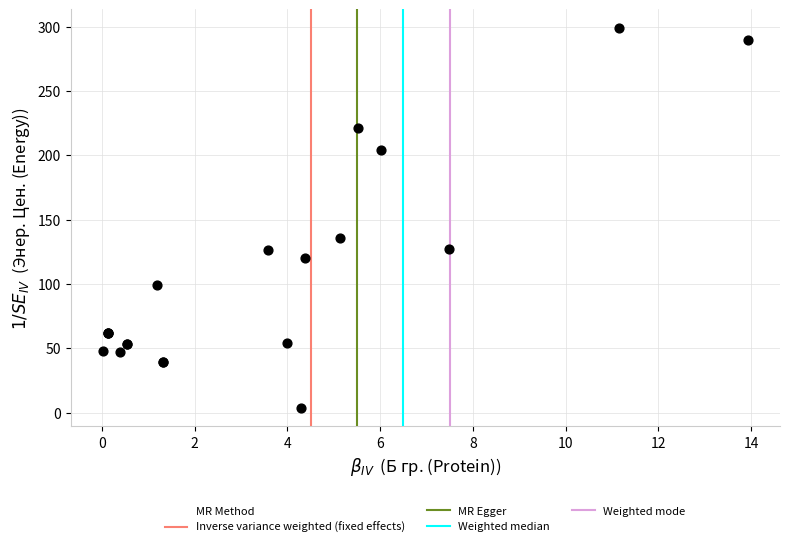

What Y value in the scatter plot is closest to 151?

135.7